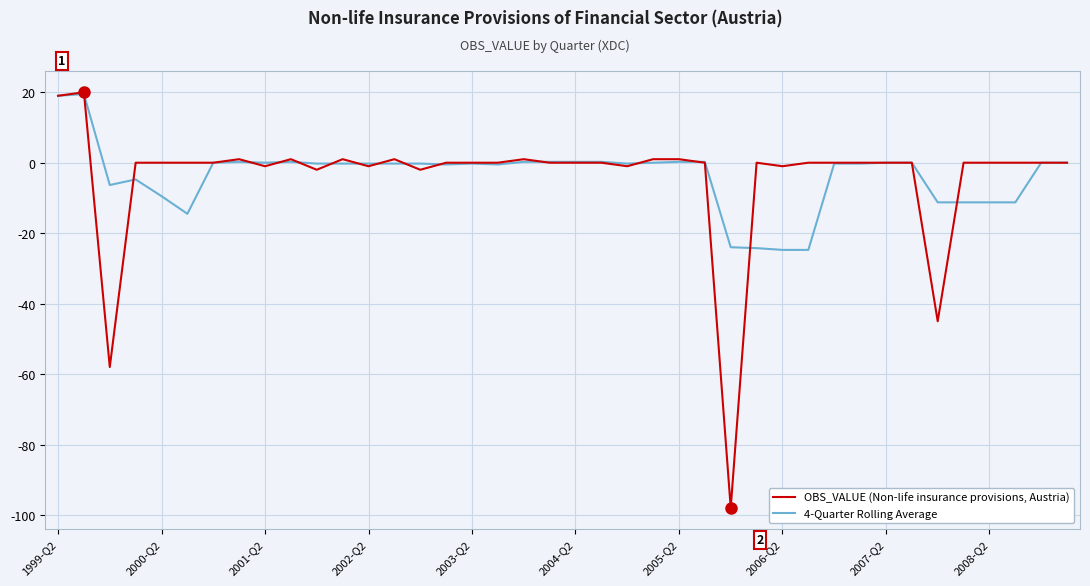

Which series has the widest spread of values?

OBS_VALUE (Non-life insurance provisions, Austria)